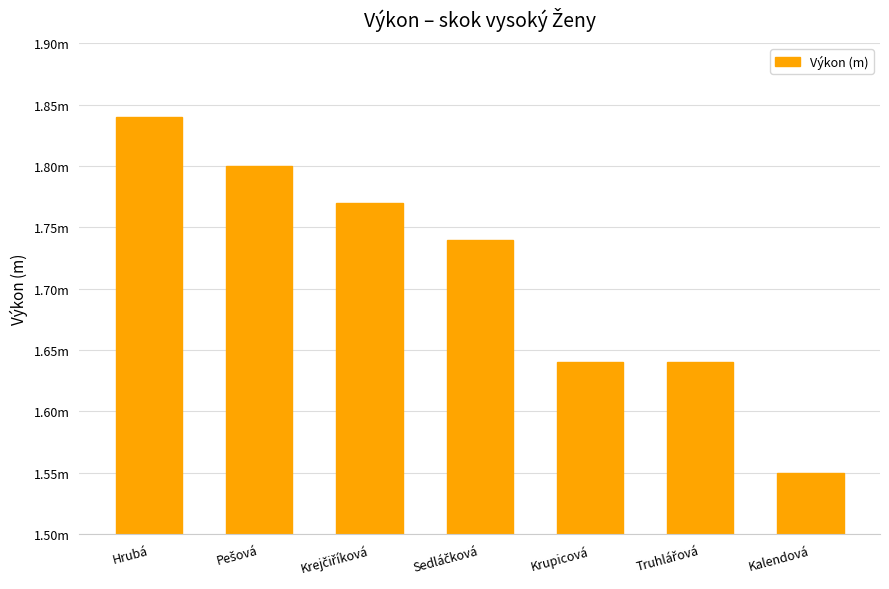

Does the chart contain any negative values?

No